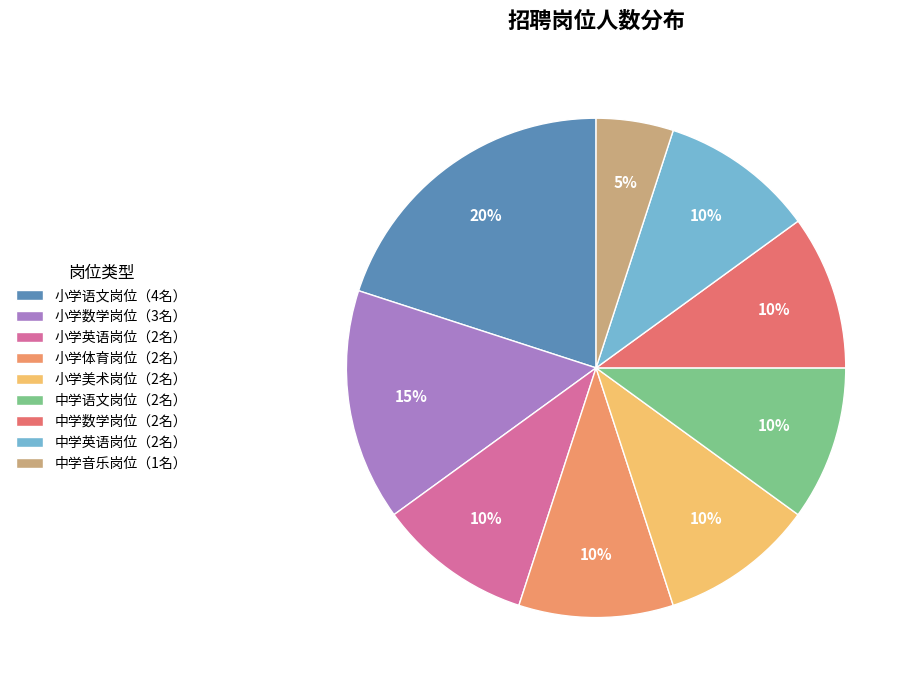

Does 小学体育岗位（2名） account for over 50% of the chart?

No